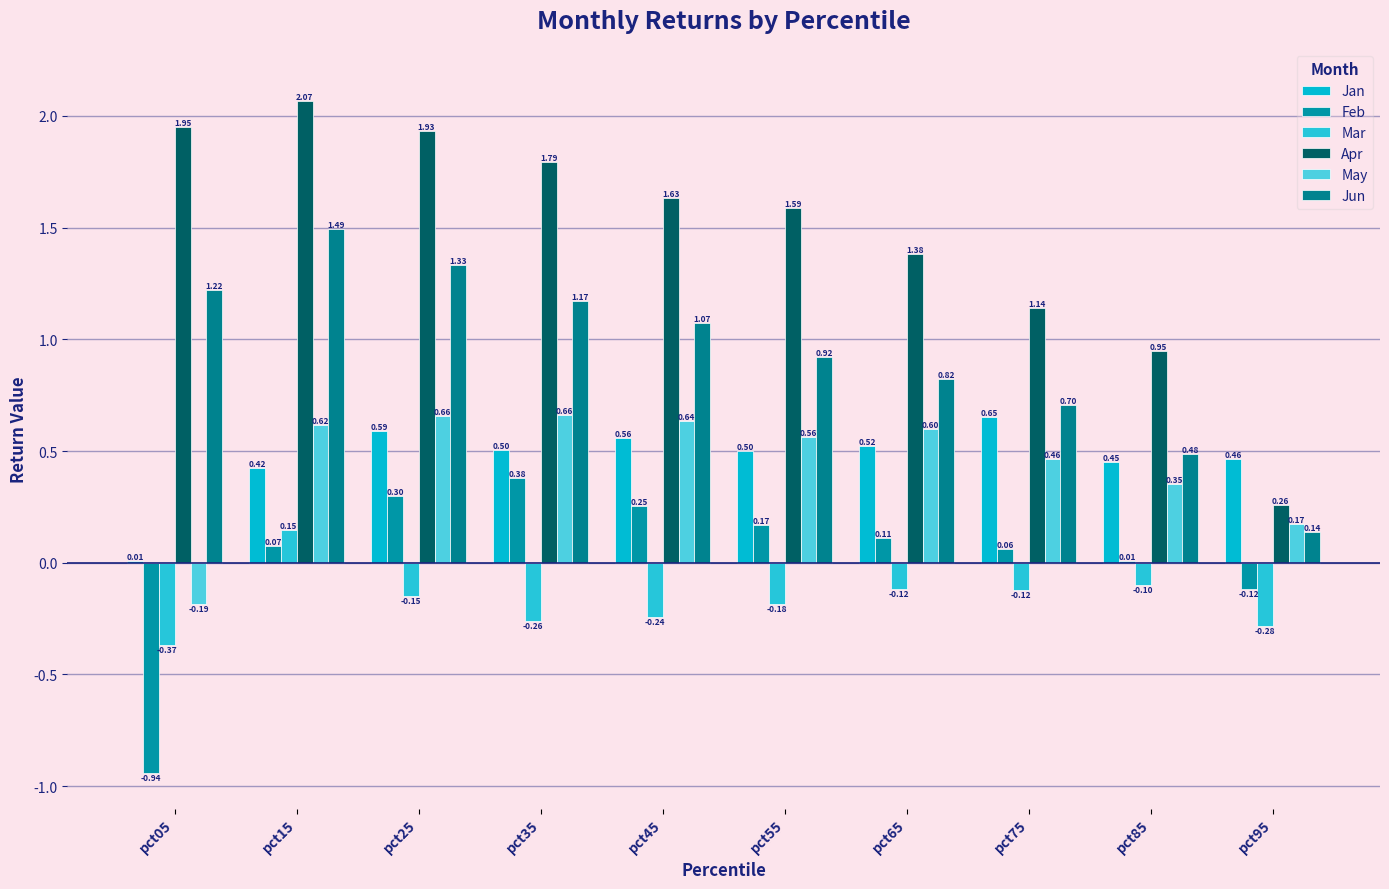

At which label does Jun first exceed 1?

pct05